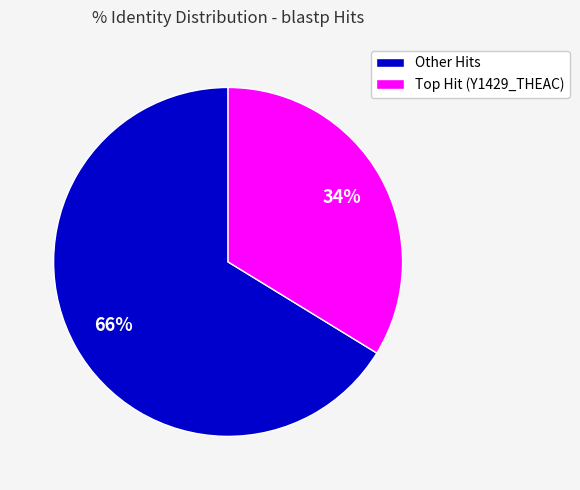

Is it true that Other Hits is 66% of the pie?

True